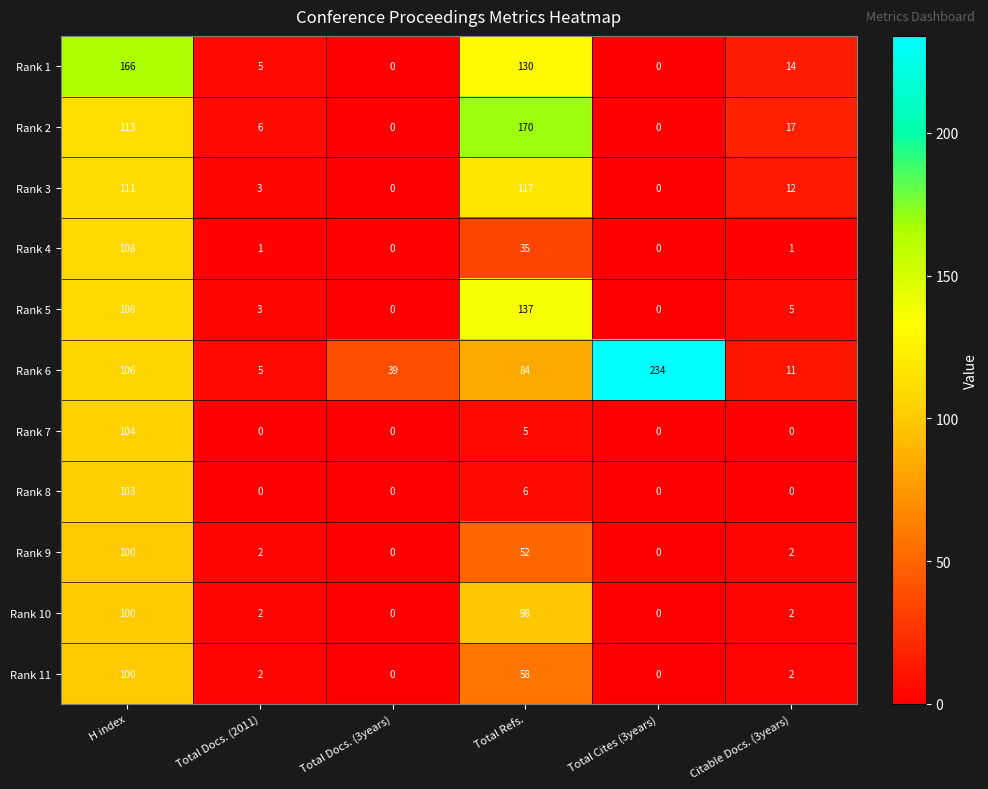

Between Total Refs. and Citable Docs. (3years), which series saw the biggest shift?

Rank 2